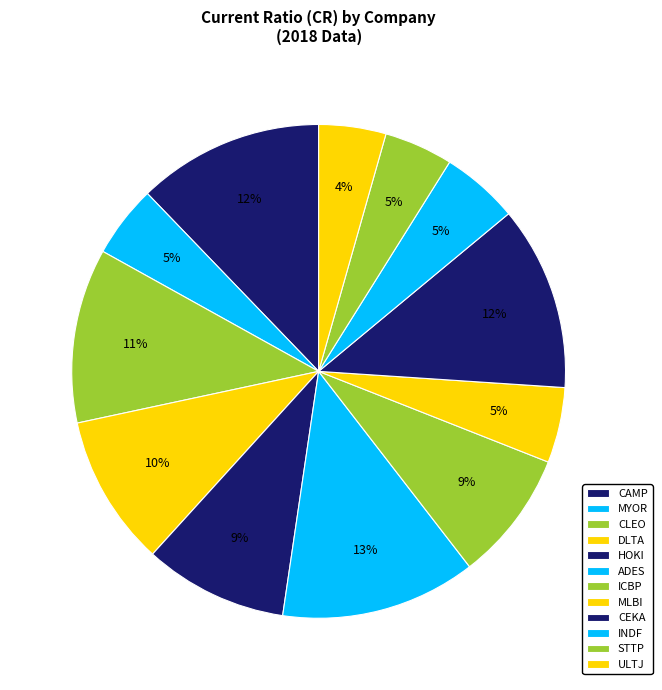

Rank the categories by value from highest to lowest.

ADES, CAMP, CEKA, CLEO, DLTA, HOKI, ICBP, INDF, MLBI, MYOR, STTP, ULTJ